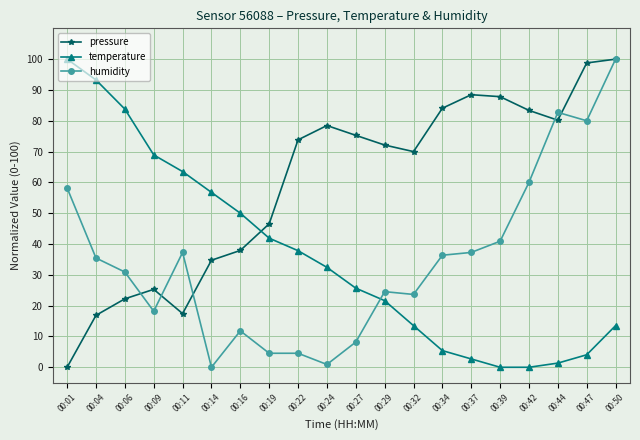

What is the difference between the second highest and minimum values in the temperature series?

93.2